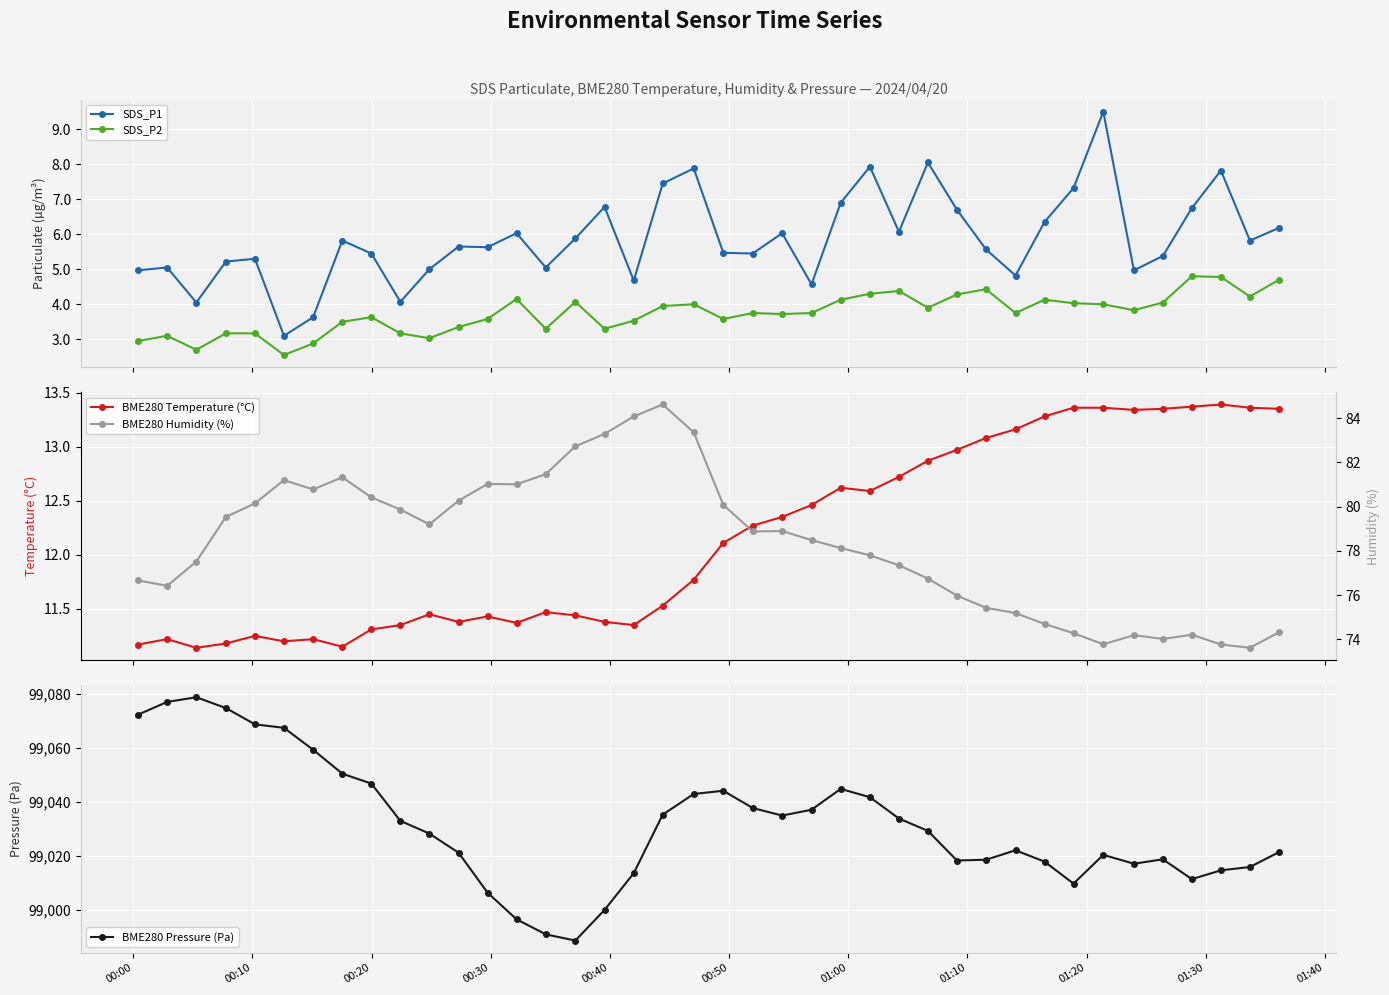

True or false: SDS_P2 and SDS_P1 cross at least once.

False